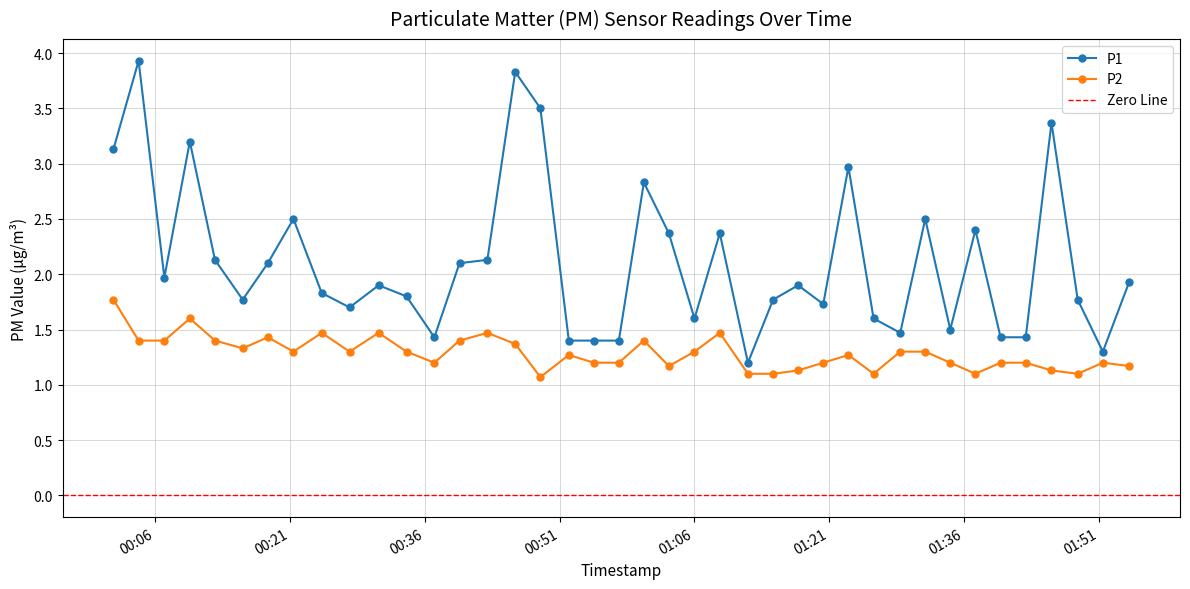

What is the value of the P2 point at the 20th from the left?

1.2